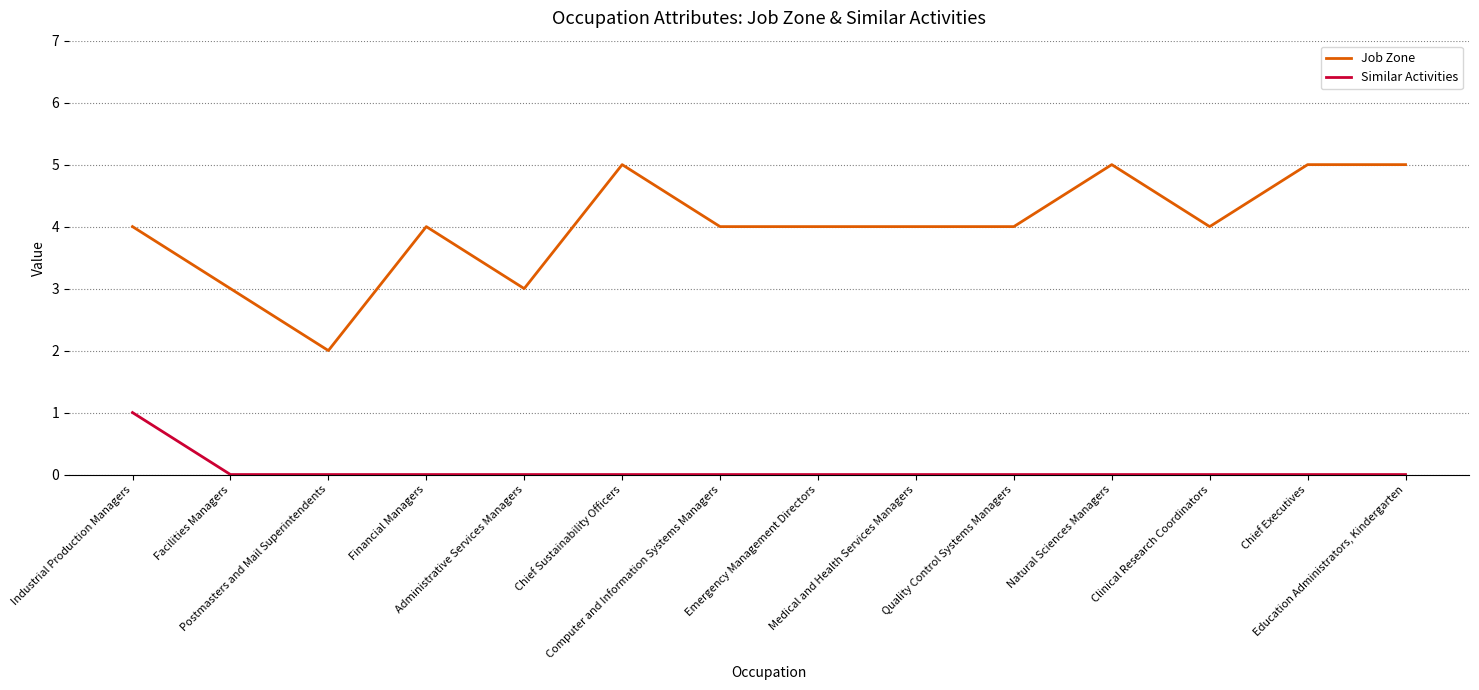

True or false: Job Zone and Similar Activities cross at least once.

False